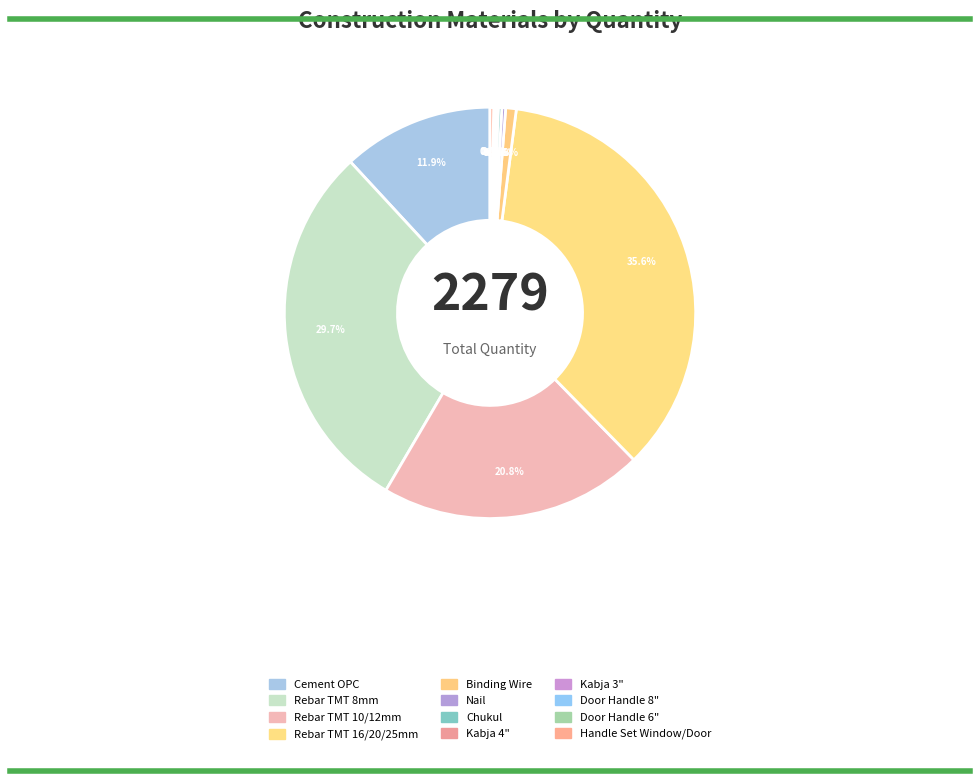

Between Door Handle 6" and Handle Set Window/Door, which is larger?

Handle Set Window/Door